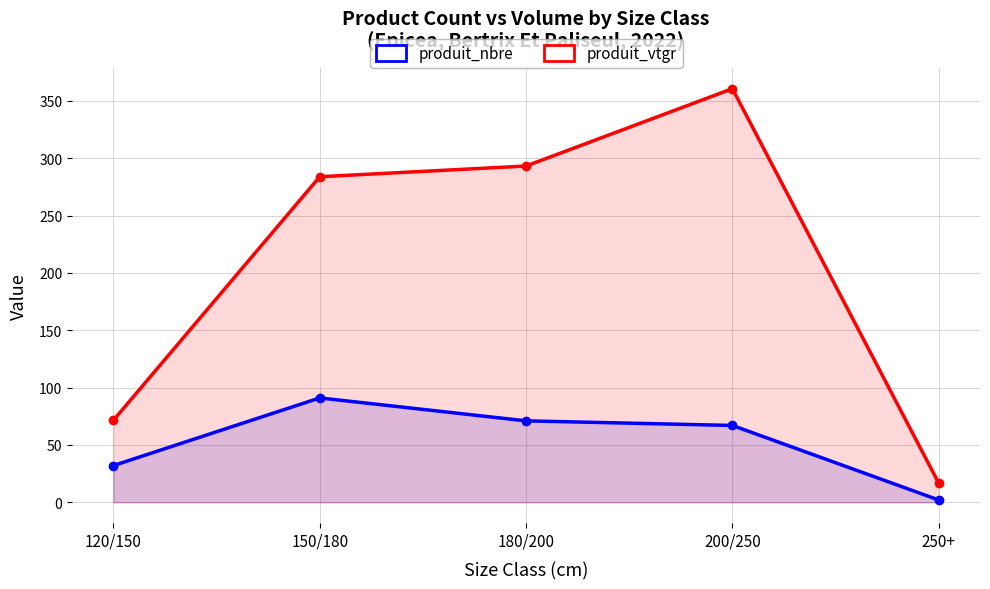

True or false: produit_vtgr and produit_nbre intersect in this chart.

False